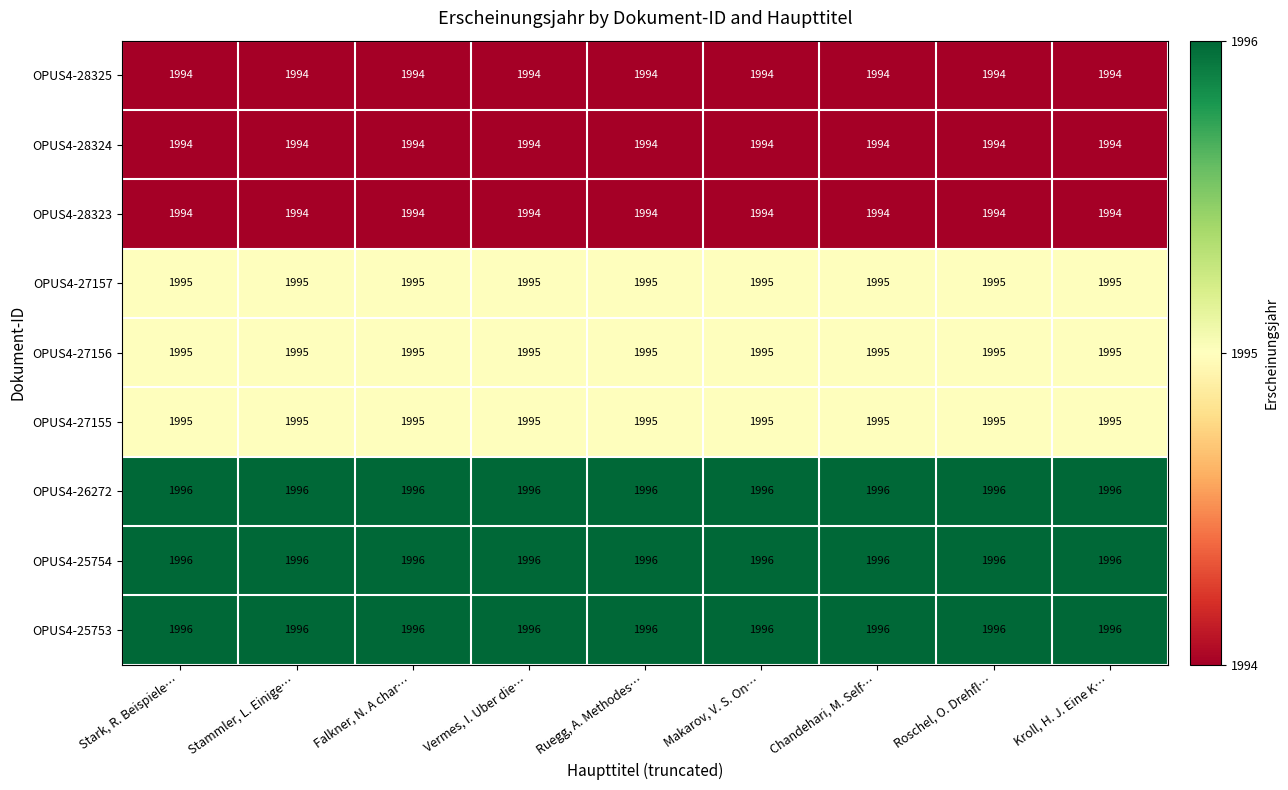

What is the total value across all series at Ruegg, A. Methodes…?

17955